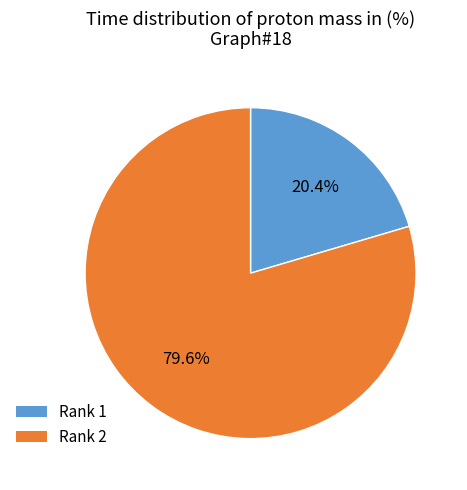

To the nearest percent, what is the average slice percentage?

50%